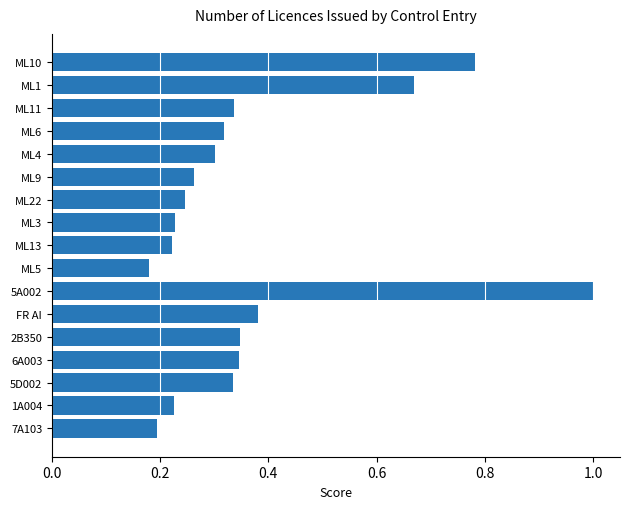

The chart shows a value of 0.3 at ML11. True or false?

True